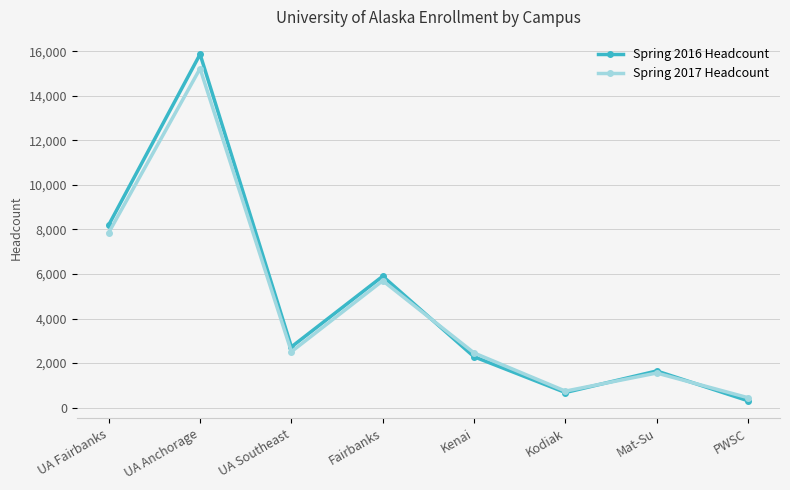

List the series in order of their peak value, highest first.

Spring 2016 Headcount, Spring 2017 Headcount